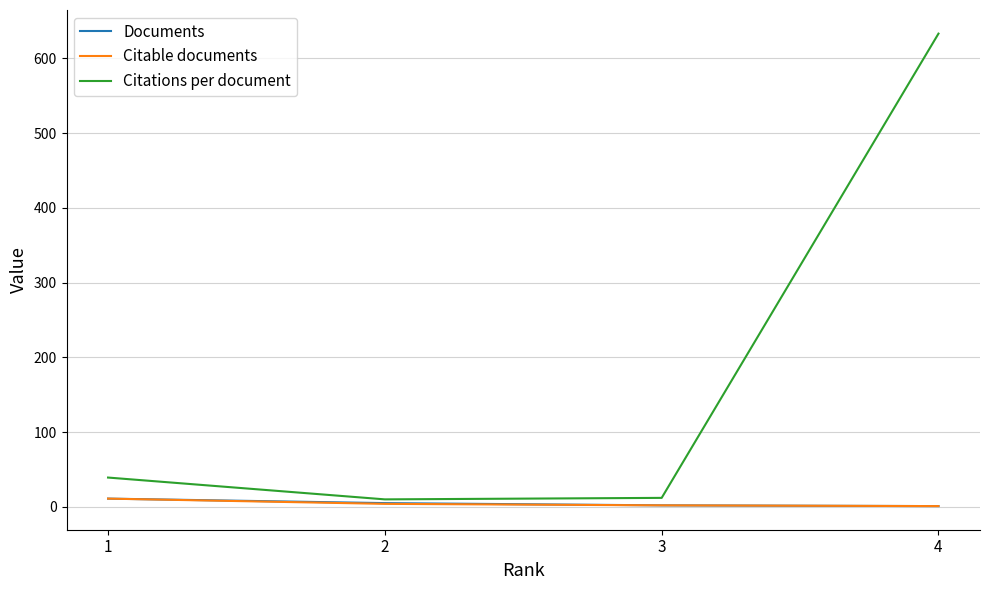

Which series has the widest spread of values?

Citations per document